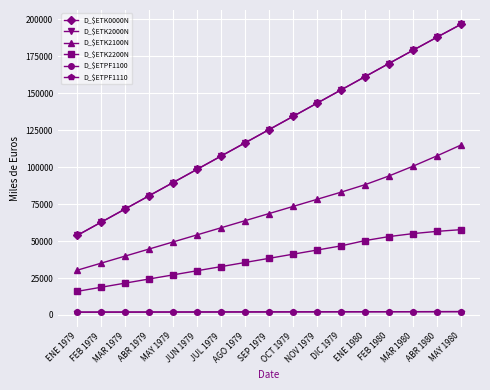

Reading left to right, extract all data points from this chart.

D_$ETK0000N: 53815	62758	71719	80674	89617	98572	107521	116476	125425	134368	143311	152260	161240	170195	179108	187949	196687
D_$ETK2000N: 53815	62758	71719	80674	89617	98572	107521	116476	125425	134368	143311	152260	161240	170195	179108	187949	196687
D_$ETK2100N: 30279	35063	39847	44631	49421	54211	59013	63815	68624	73432	78258	83090	88150	94076	100652	107665	114980
D_$ETK2200N: 15975	18758	21552	24347	27136	29936	32725	35532	38327	41133	43934	46747	50335	53051	55065	56591	57739
D_$ETPF1100: 1923	1947	1959	1983	1995	2019	2043	2061	2086	2110	2134	2164	2182	2206	2230	2254	2278
D_$ETPF1110: 1923	1947	1959	1983	1995	2019	2043	2061	2086	2110	2134	2164	2182	2206	2230	2254	2278